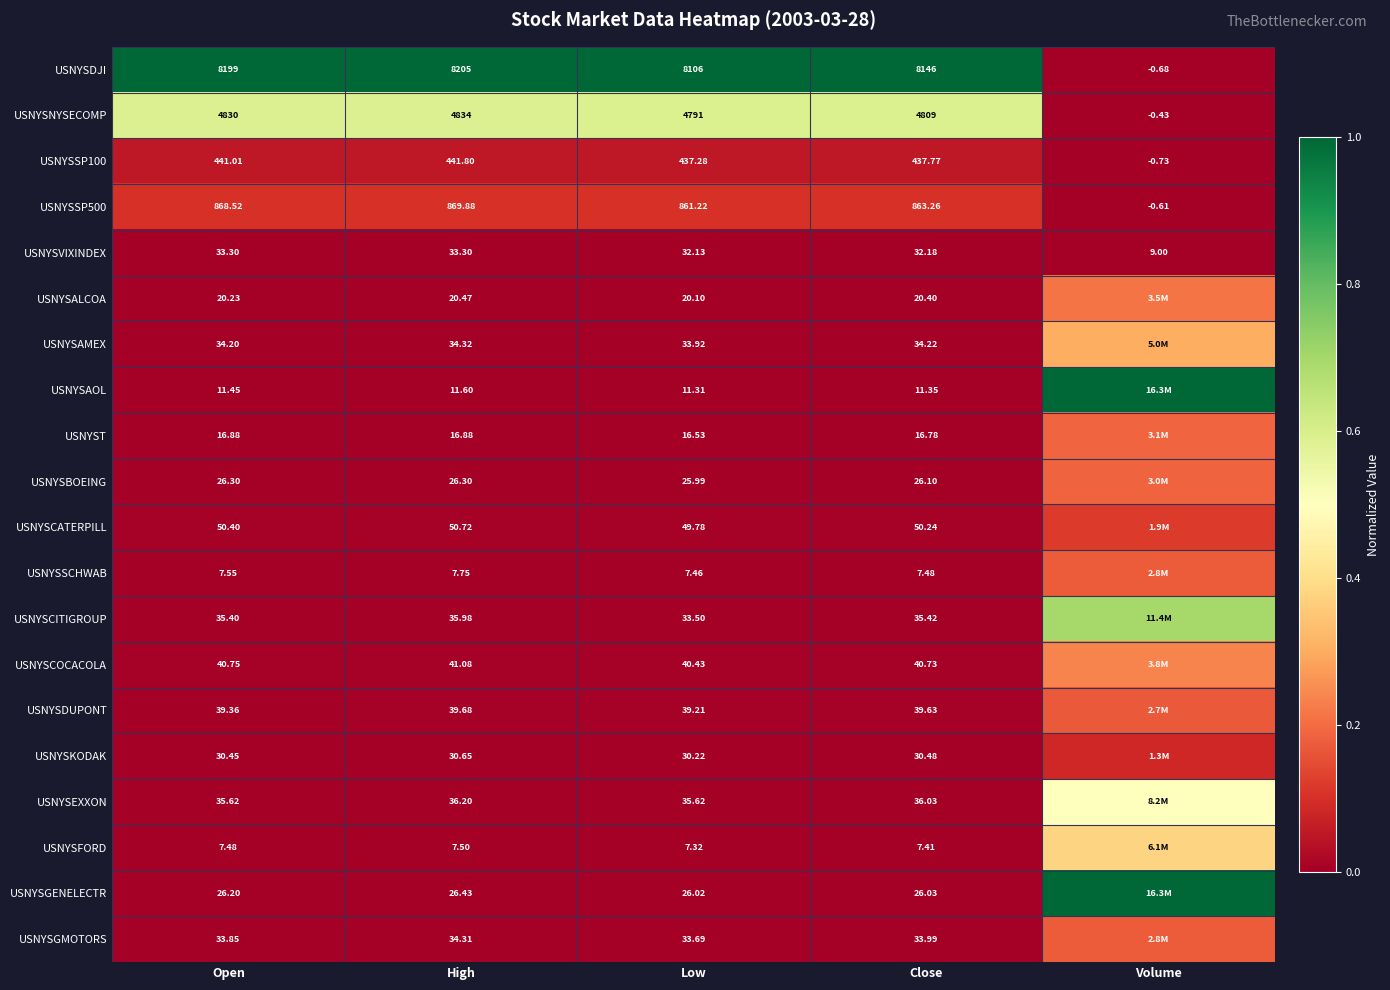

The value of USNYSFORD at Low is -0.2. True or false?

False